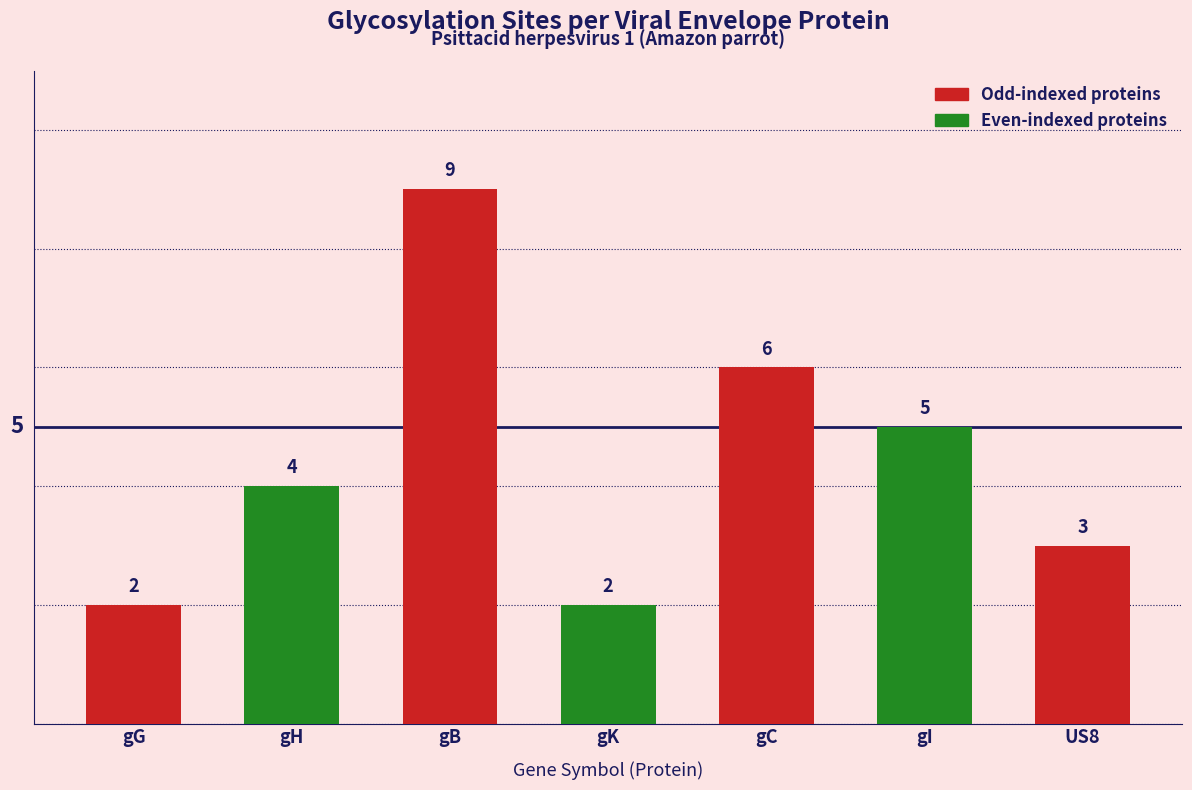

What is the ratio of the value at gG to the value at gK?

1.0